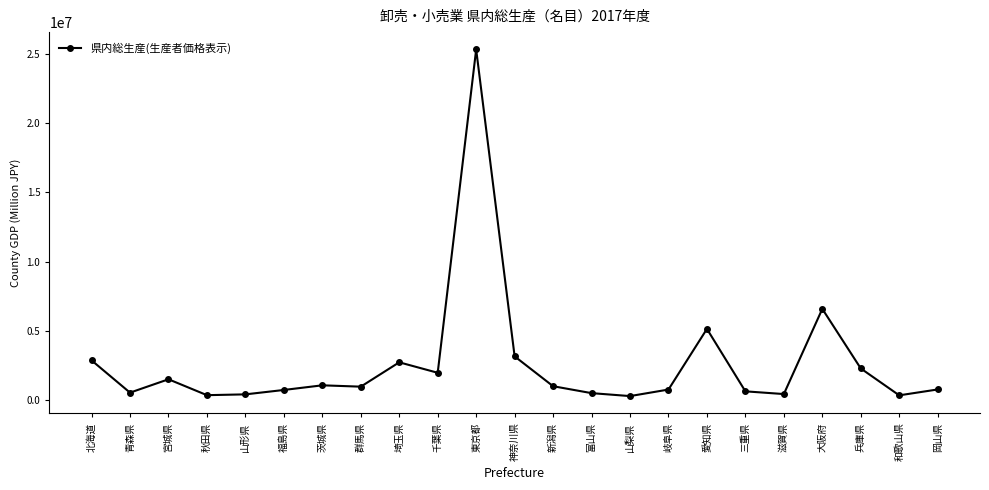

The value at 千葉県 is 1066325. True or false?

False